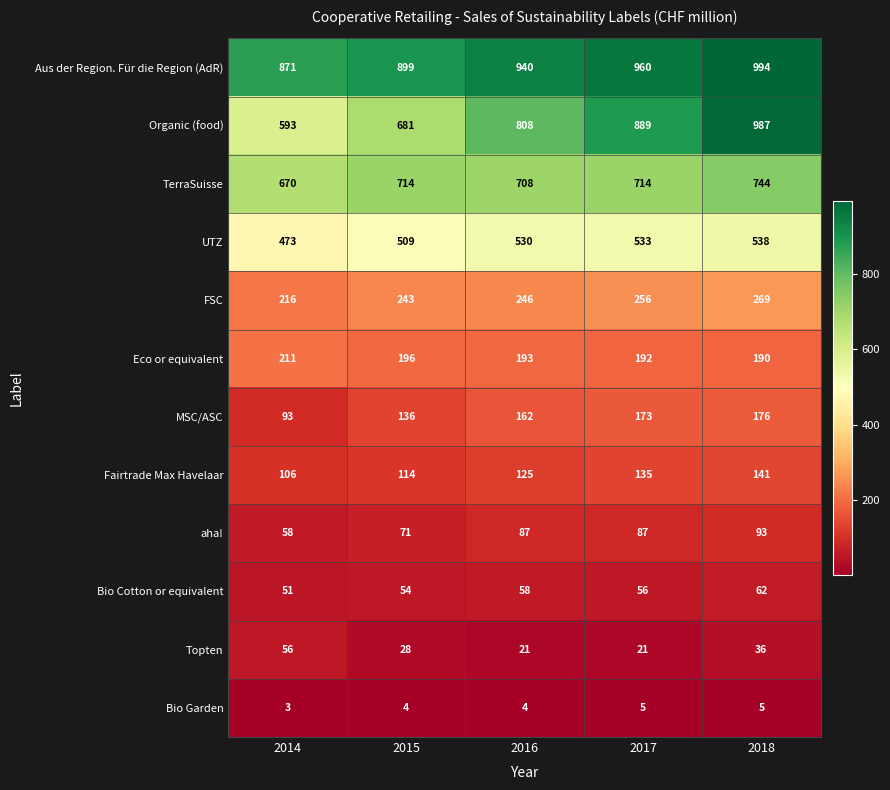

What is the spread (max minus min) of values at 2014?

868